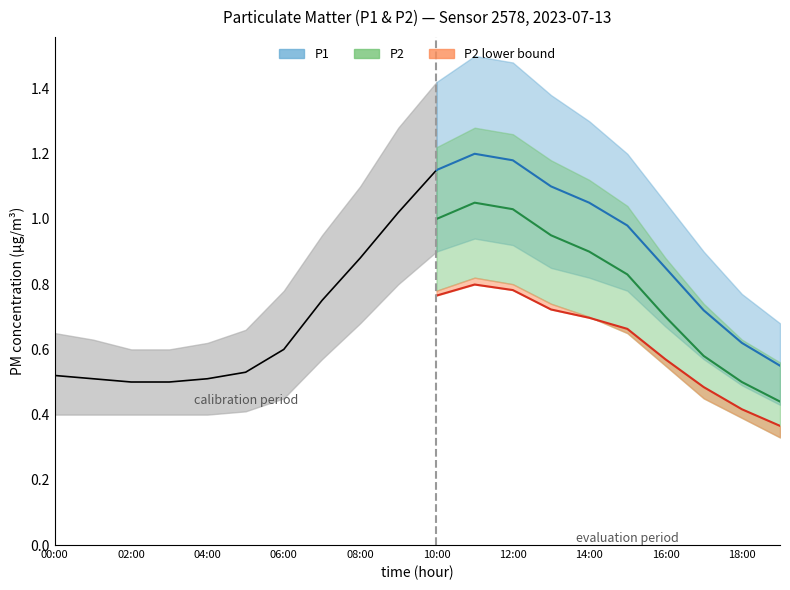

At 18:00, list the series in order from largest to smallest.

P1_upper, P2_upper, P1, P2, P1_lower, P2_lower